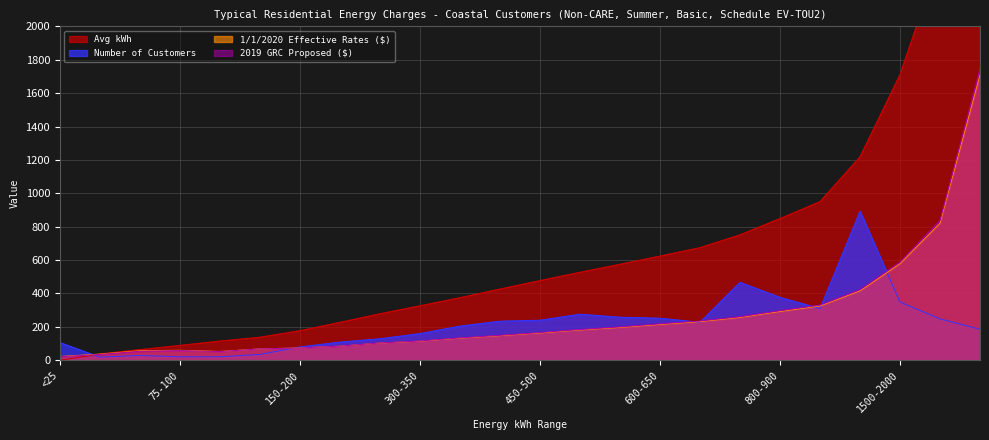

Where do Number of Customers and 1/1/2020 Effective Rates ($) first cross each other?

<25 and 25-50